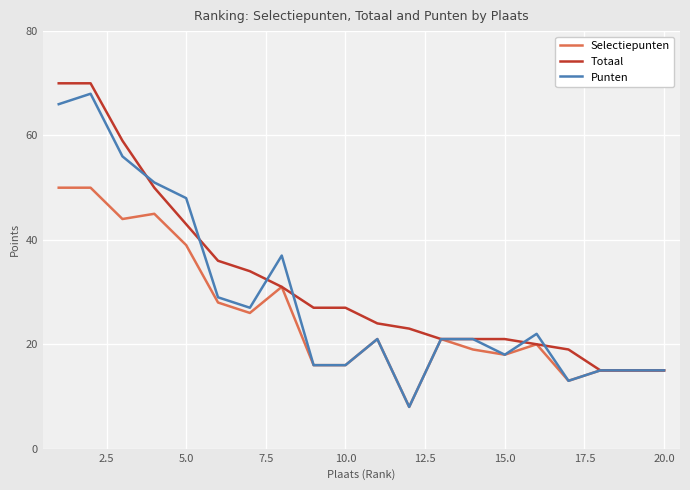

What is the highest value of the Totaal series?

70